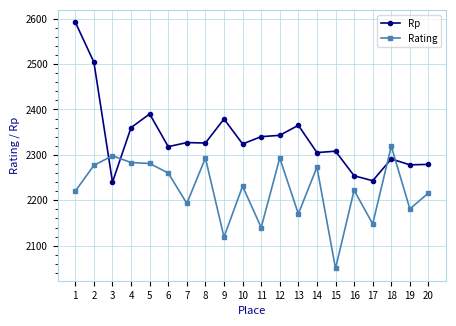

What is the greatest value displayed?

2592